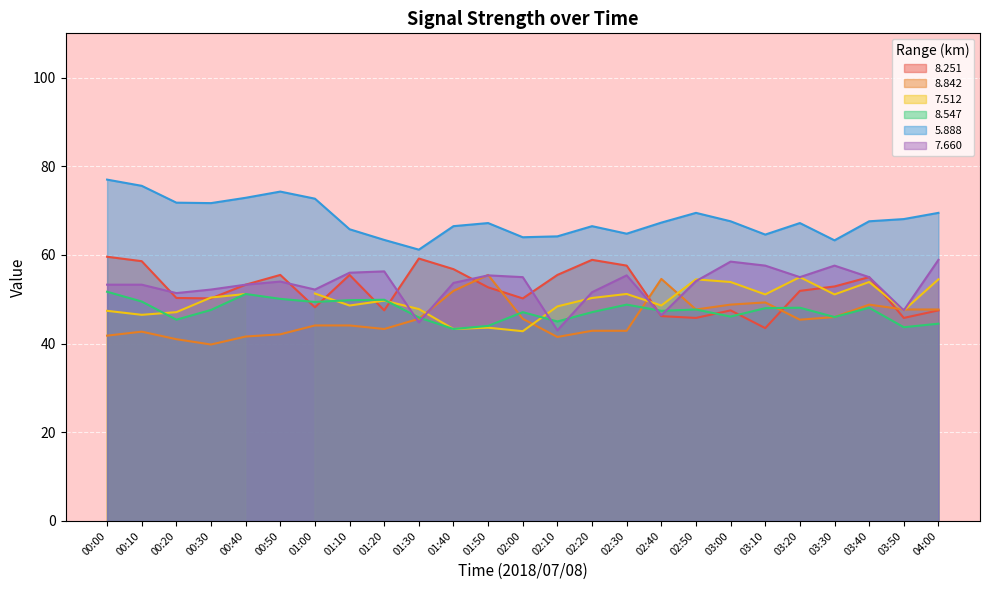

Is it true that   5.888 equals 19.9 at 00:30?

False